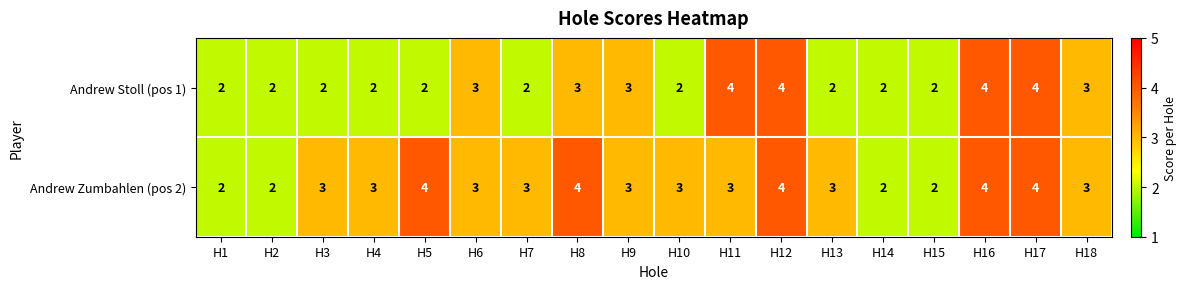

The value of Andrew Stoll (pos 1) at H10 is 1. True or false?

False